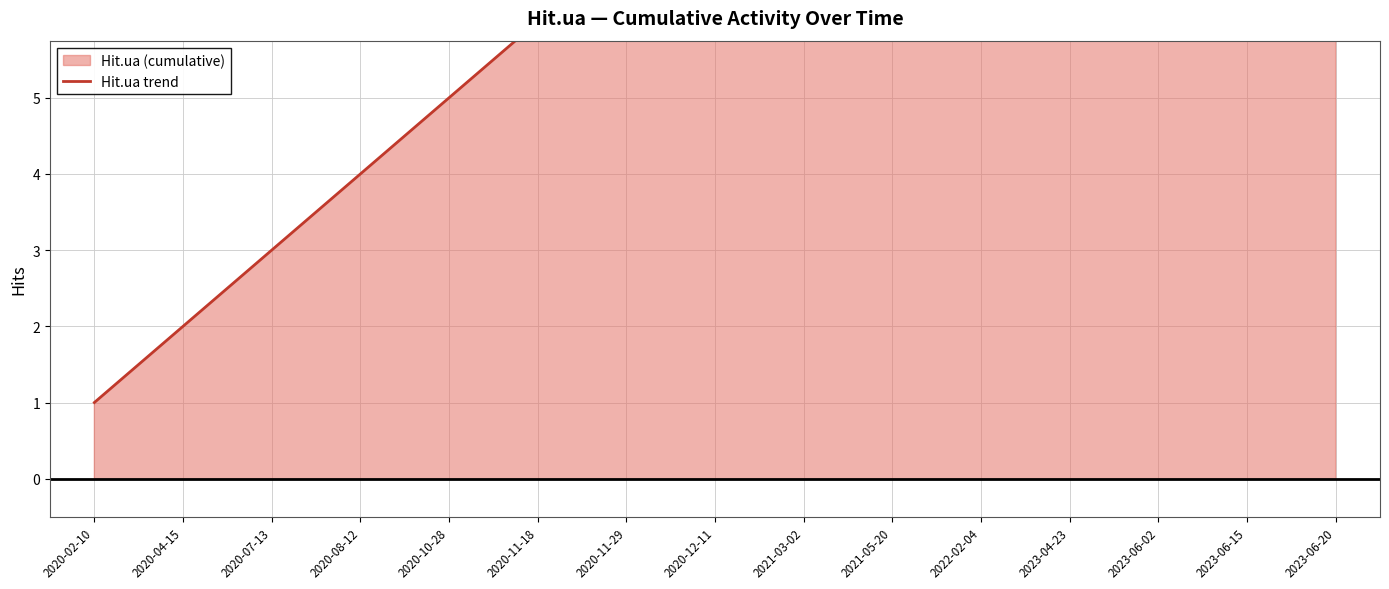

What is the approximate value at 2020-10-28?

5